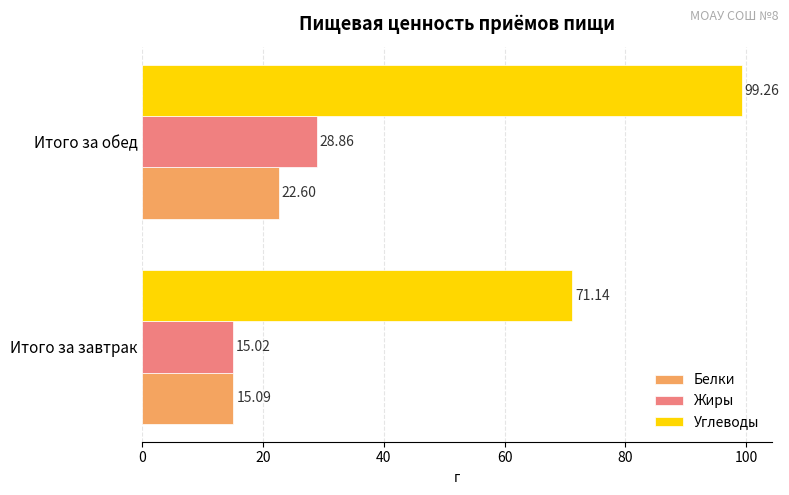

Where is Белки nearest to the value 18?

Итого за завтрак